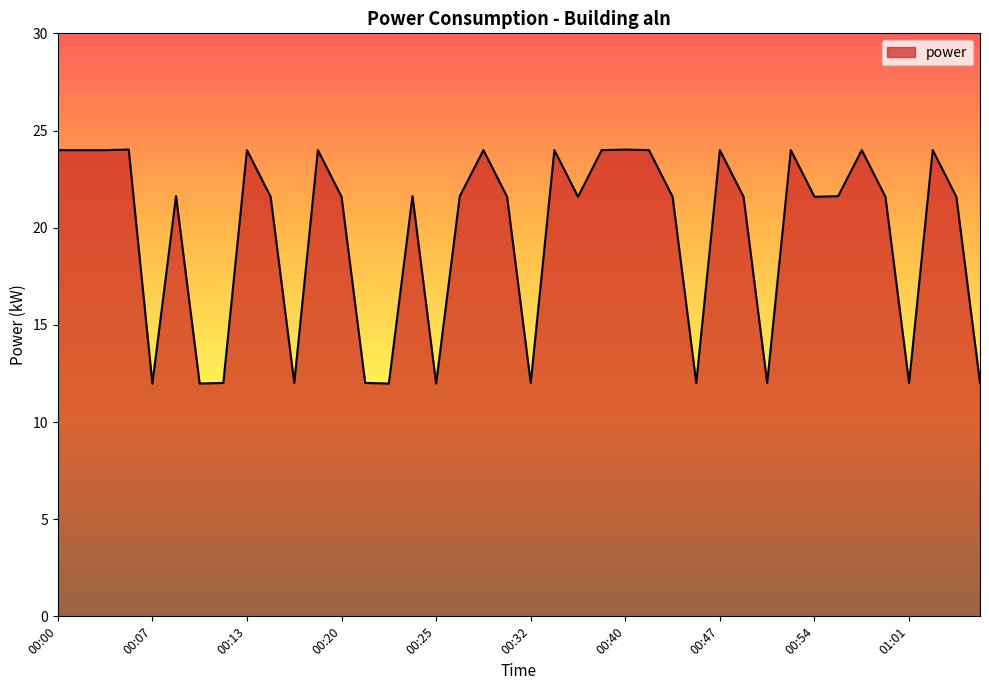

How many lines are shown in the chart?

1